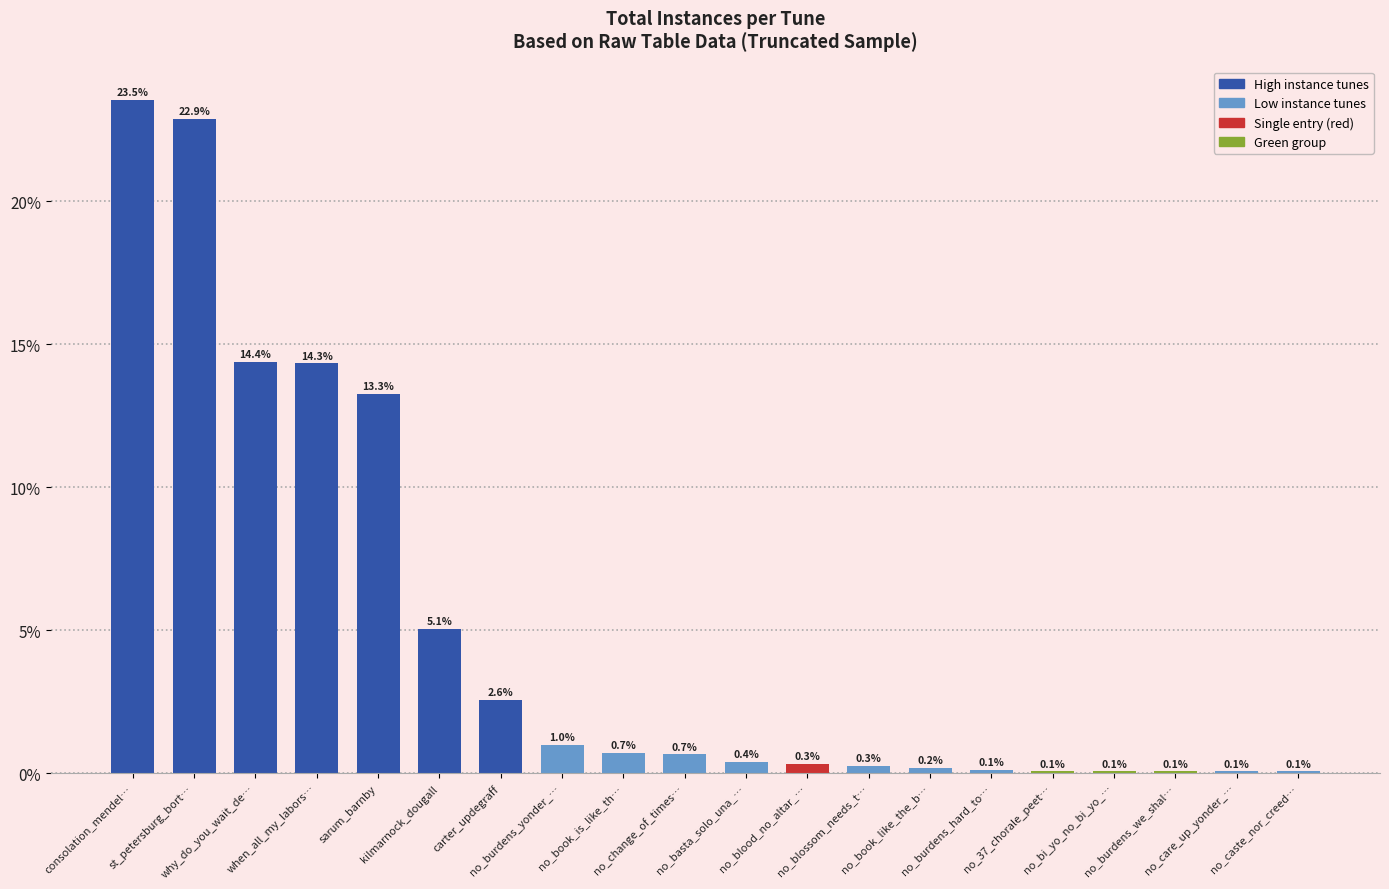

What is the greatest value displayed?

23.5